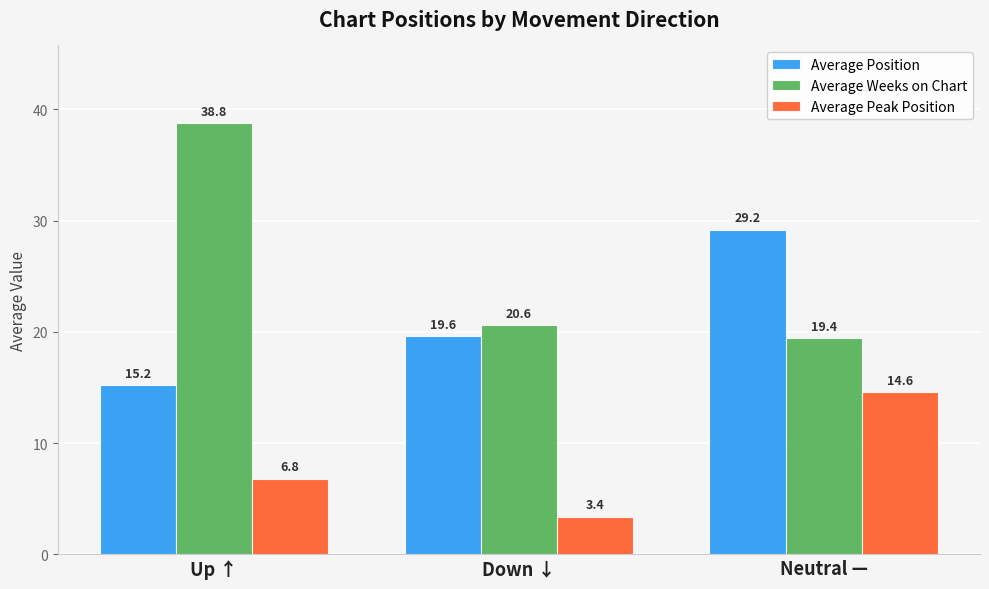

Reading left to right, transcribe all the data shown in this chart.

Average Position: 15.2	19.6	29.2
Average Weeks on Chart: 38.8	20.6	19.4
Average Peak Position: 6.8	3.4	14.6